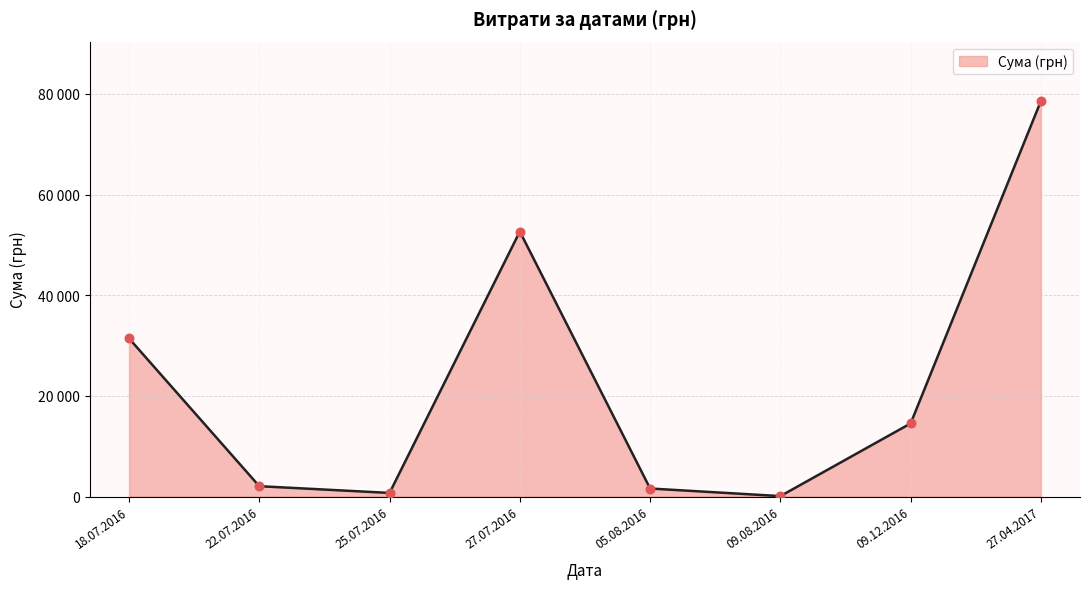

Is this an area chart (filled region under the line)?

Yes